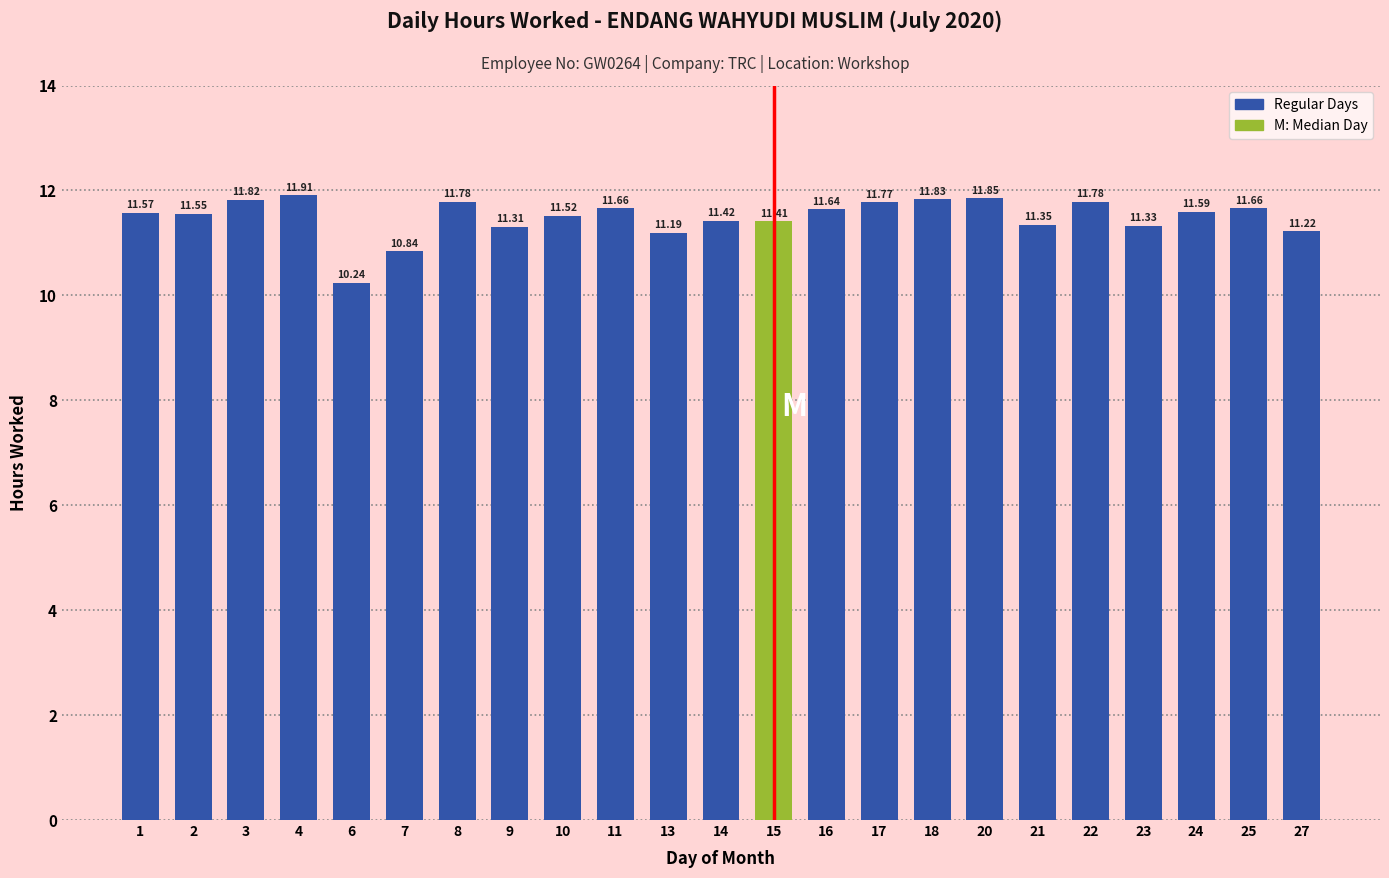

What is the sum of the values at 25 and 8?

23.4